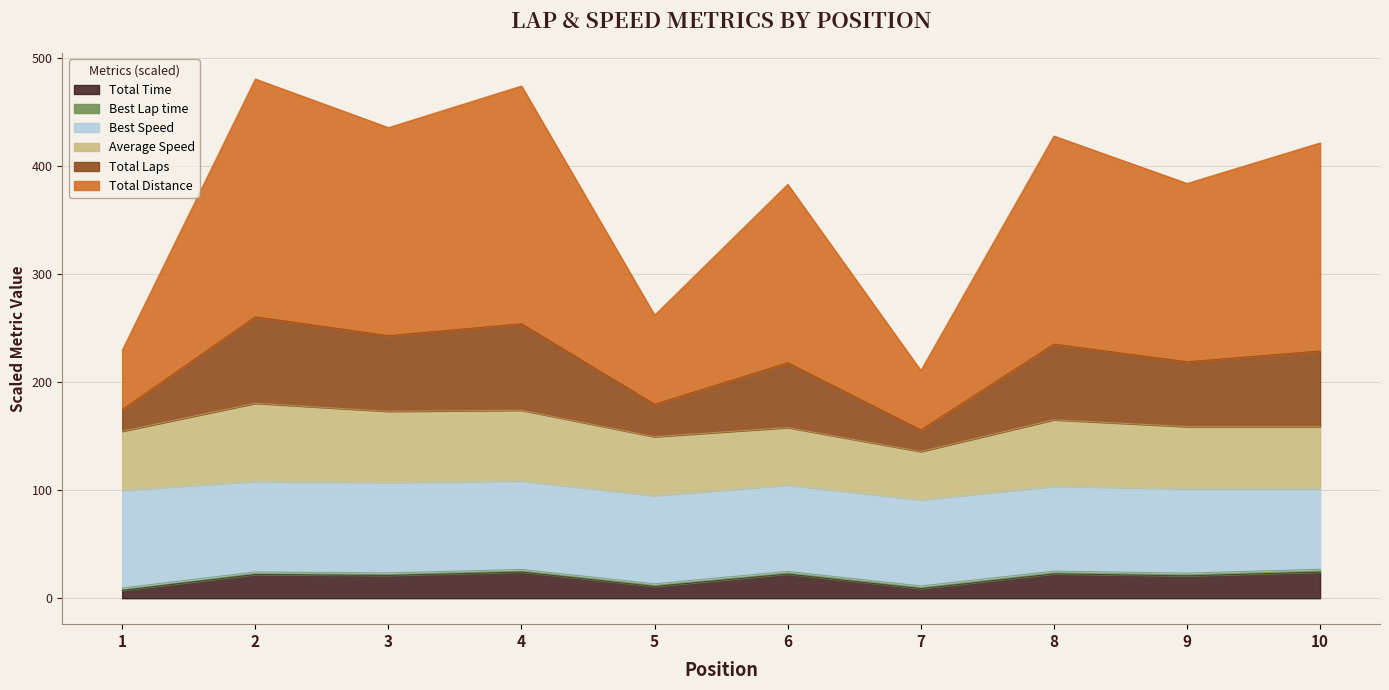

True or false: Total Distance and Total Time cross at least once.

False